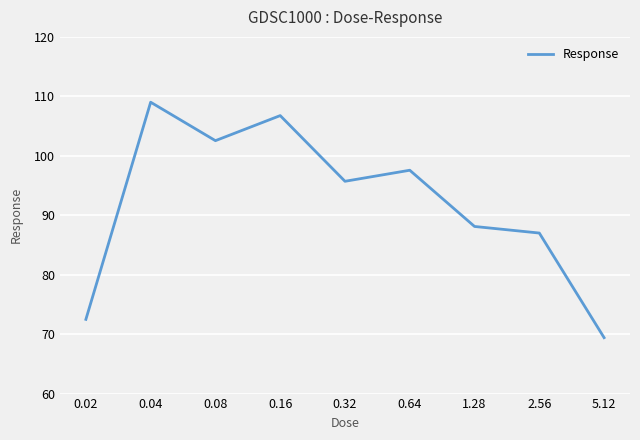

What is the difference between the maximum and minimum values?

39.6